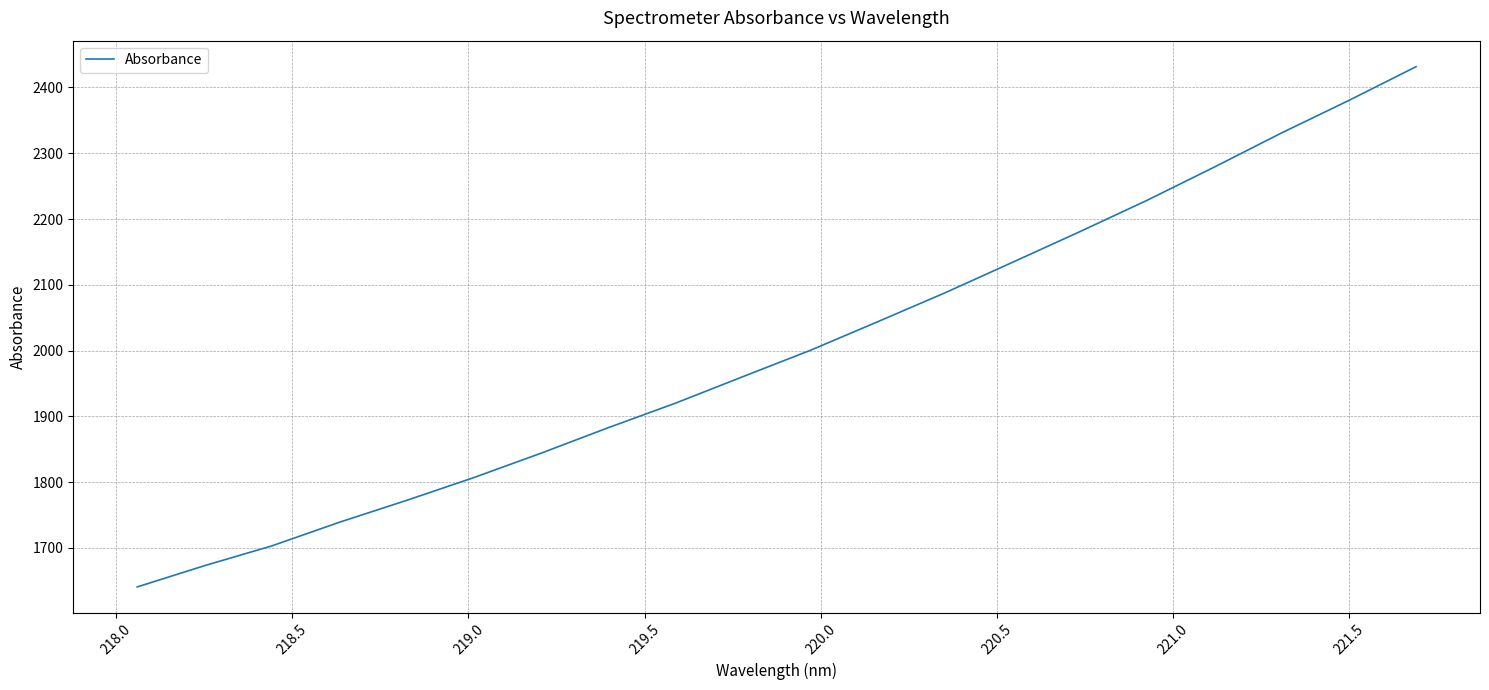

What is the difference between the maximum and minimum values?

790.9